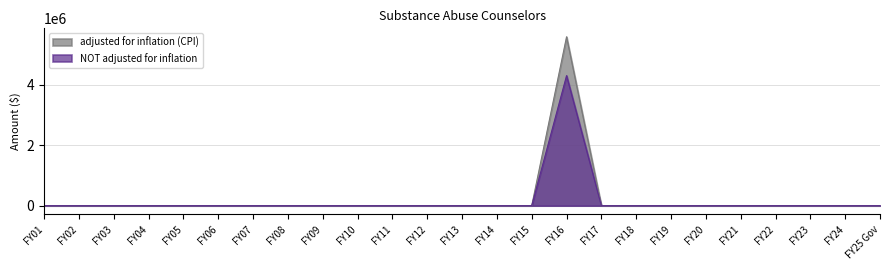

True or false: NOT adjusted for inflation and adjusted for inflation (CPI) cross at least once.

False